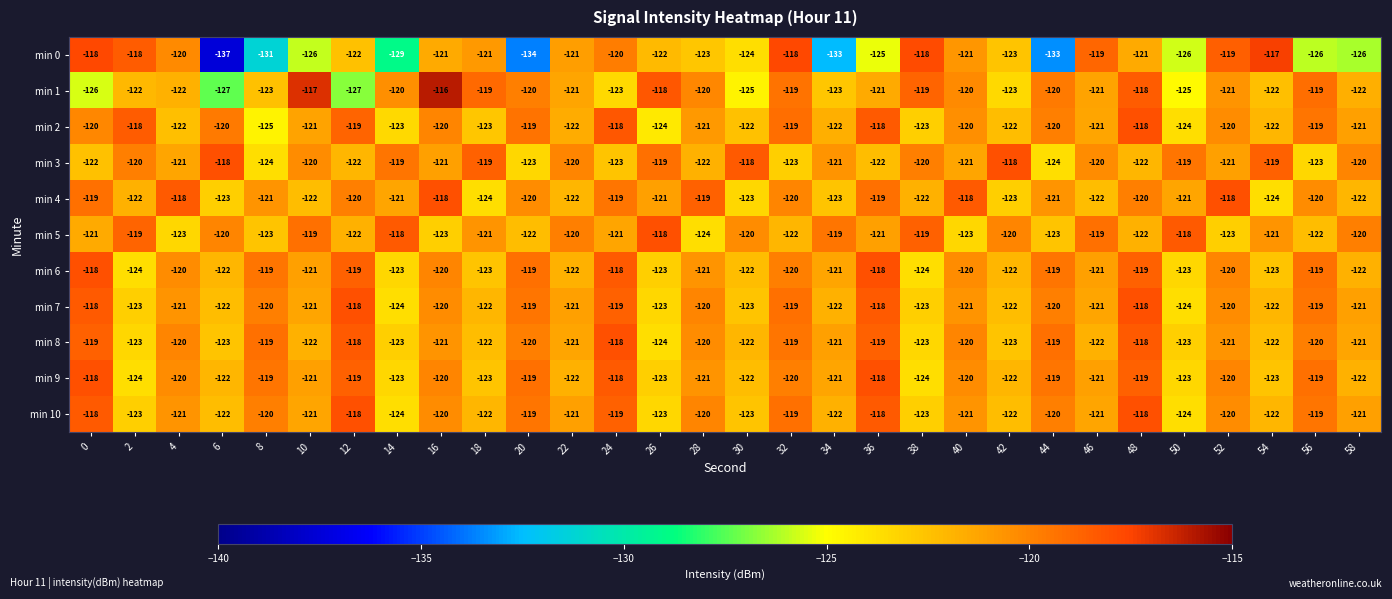

What is the difference between the maximum and minimum values in the min 9 series?

6